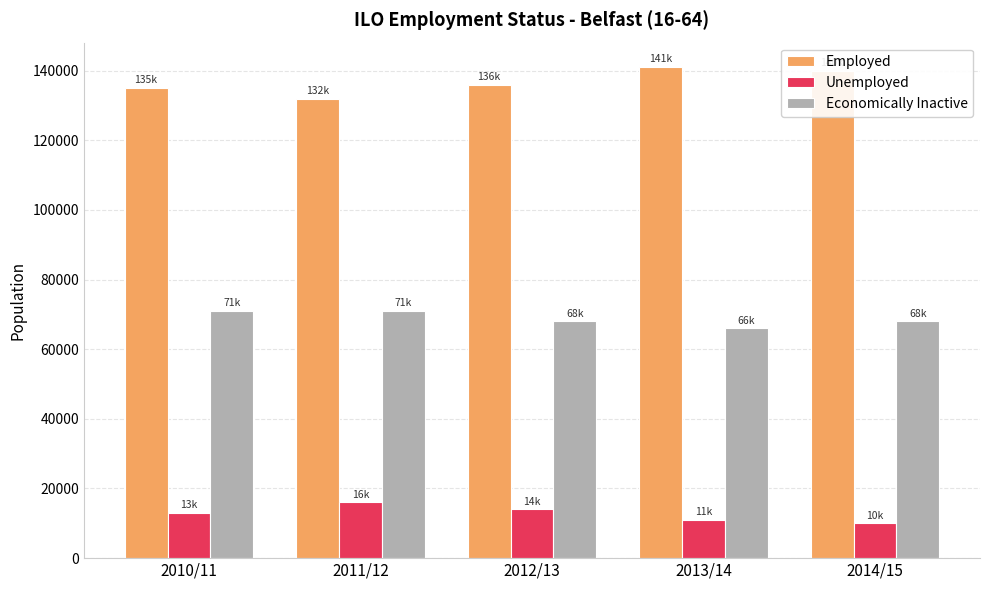

What is the lowest value of the Unemployed series?

10000